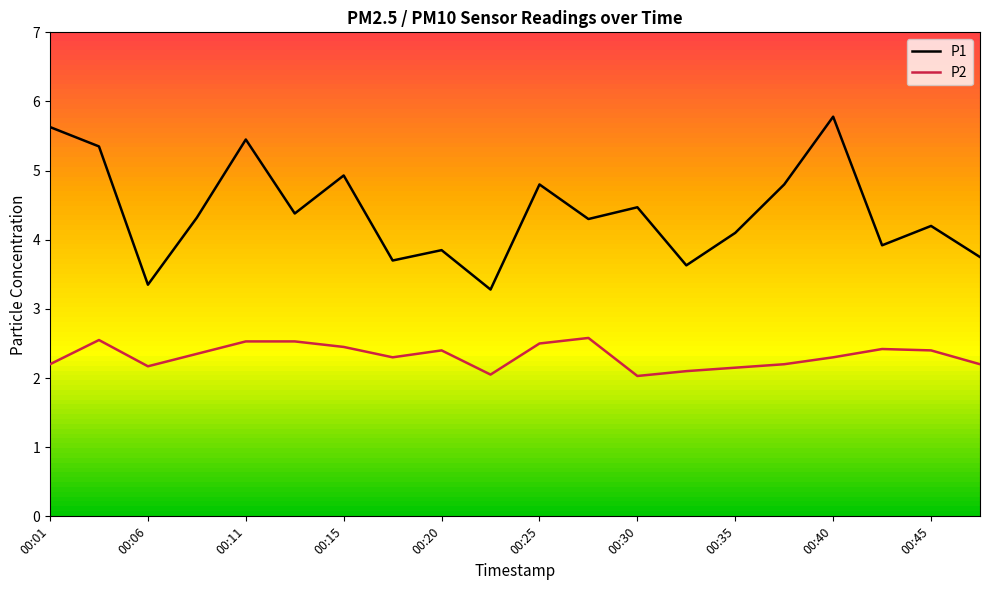

True or false: P1 and P2 intersect in this chart.

False